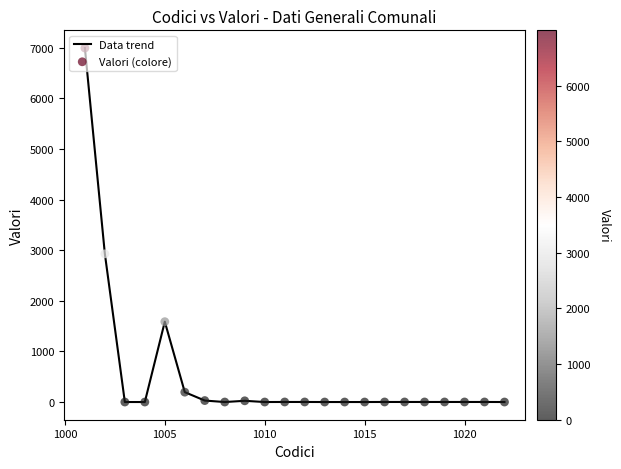

What is the maximum value shown in the chart?

6997